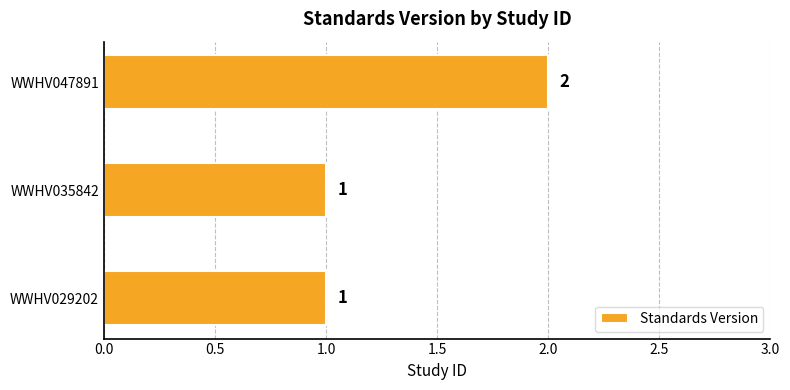

Count the values in the range 1 to 2.

3